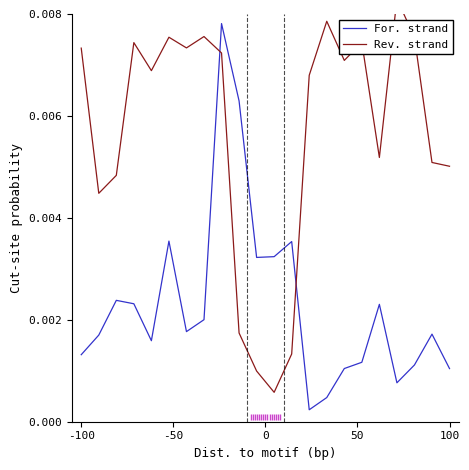

Is the value of Rev. strand at 0 greater than the value of For. strand at 9?

No